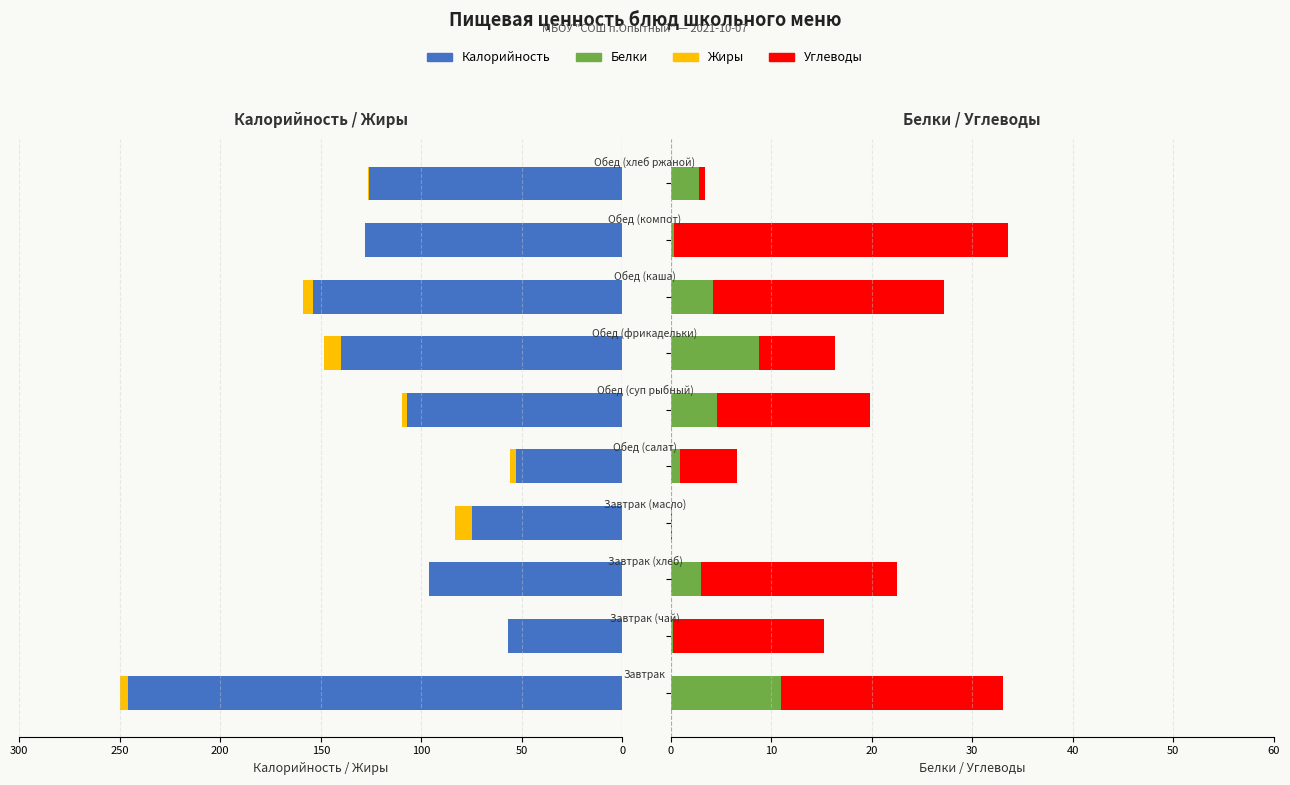

What position from the left is 7?

8